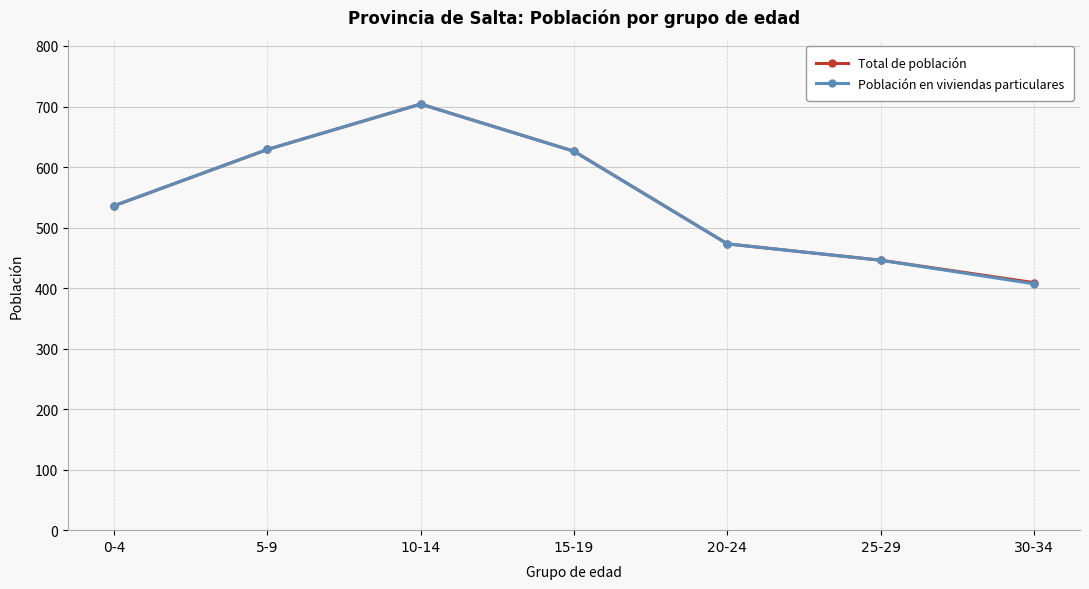

True or false: Total de población has more than 2 interior local peaks.

False